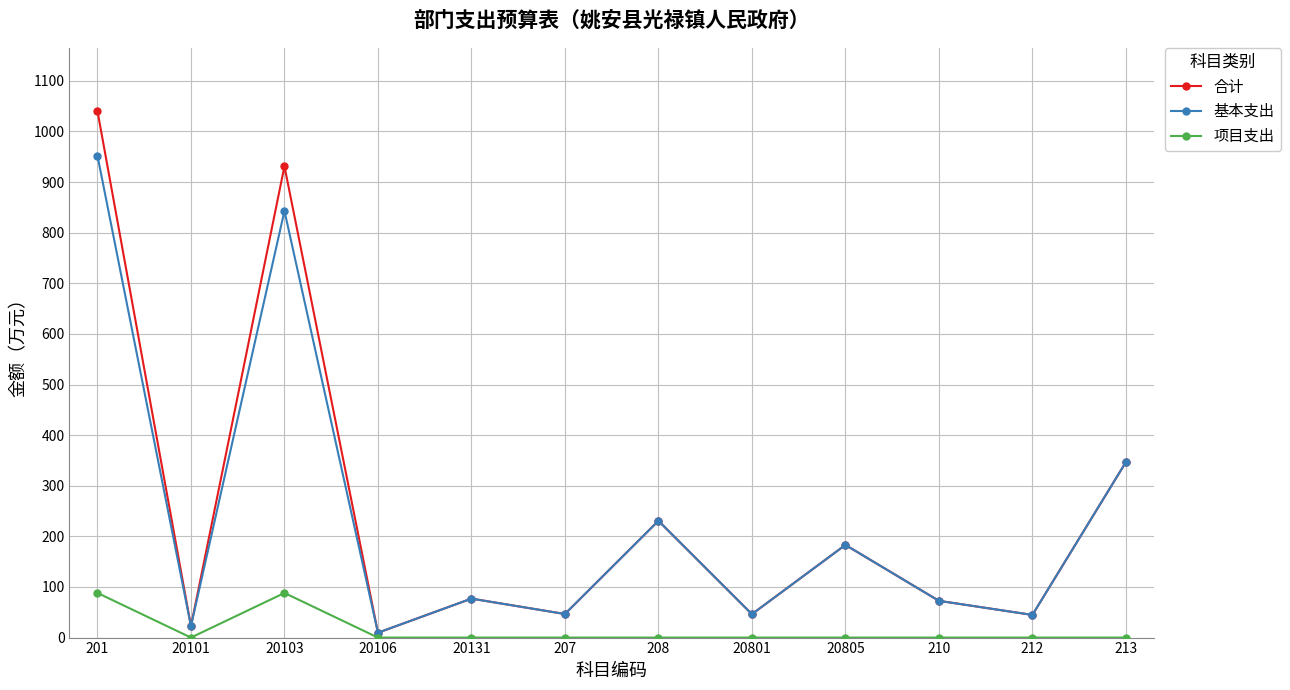

Which category has the lowest value in the 合计 series?

20106